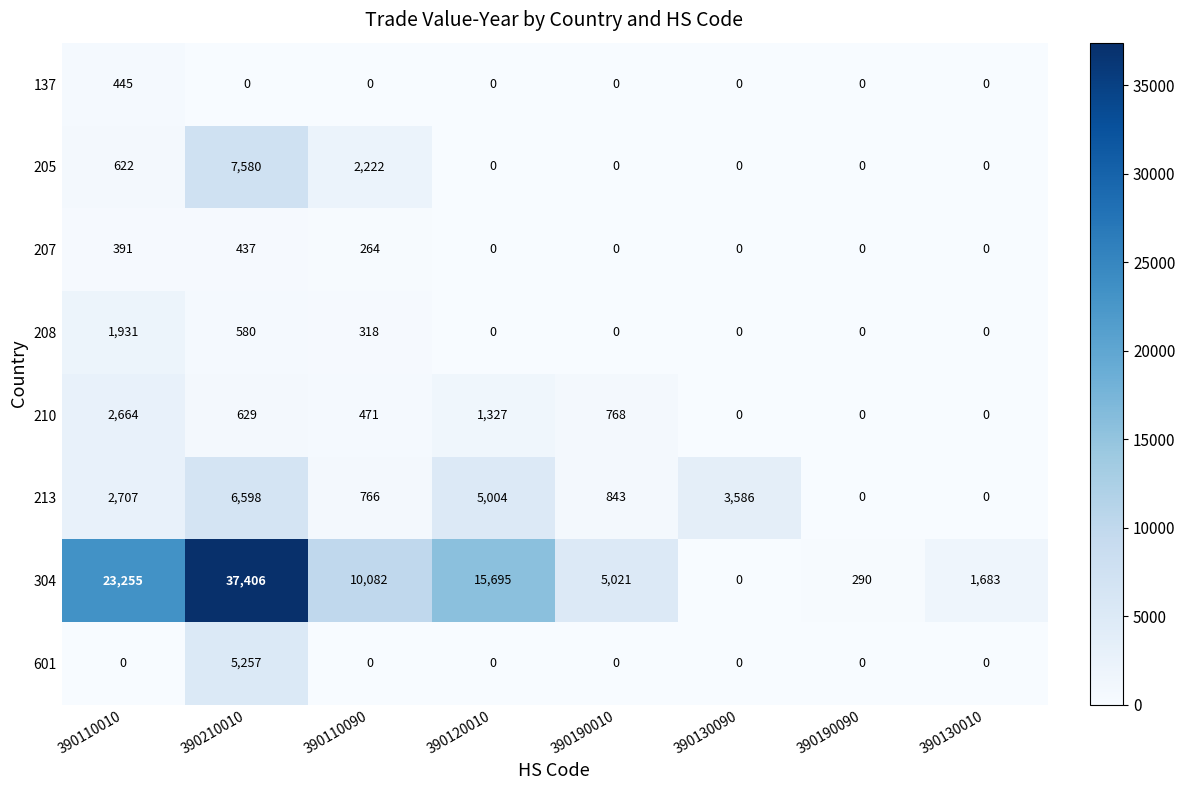

Which series changed the most between 390120010 and 390190090?

304